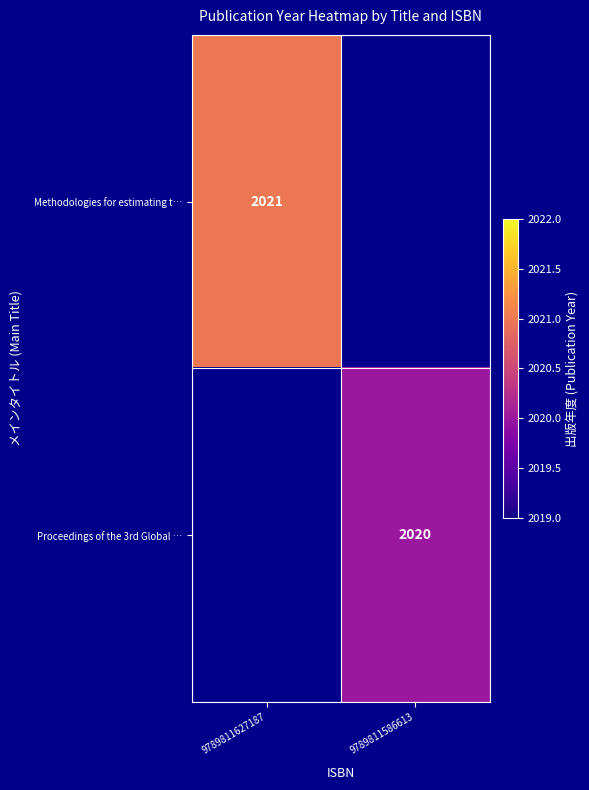

How many data points does each series have?

2